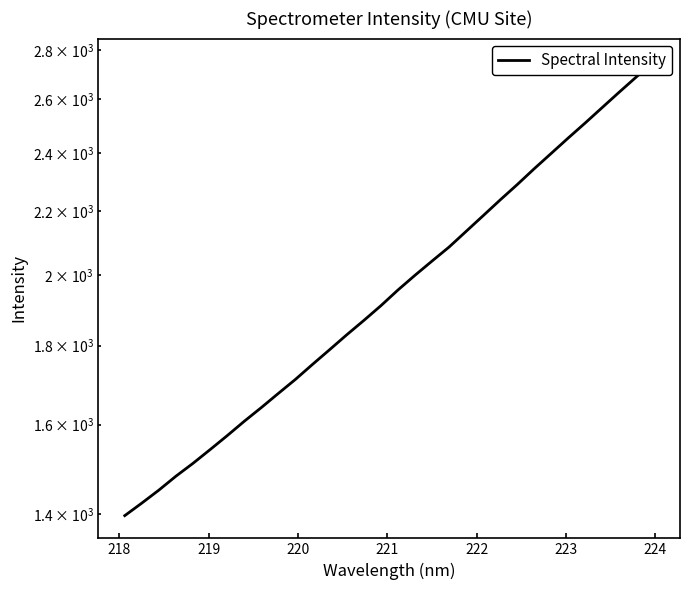

Reading left to right, list all the values displayed in this chart.

1396.6	1423.0	1450.9	1481.4	1510.1	1541.3	1573.7	1607.9	1641.2	1676.3	1711.8	1750.5	1789.3	1829.4	1868.9	1910.5	1955.8	1999.3	2042.3	2085.5	2134.9	2185.5	2237.7	2289.5	2344.5	2398.9	2454.9	2510.8	2569.4	2629.2	2689.3	2752.2